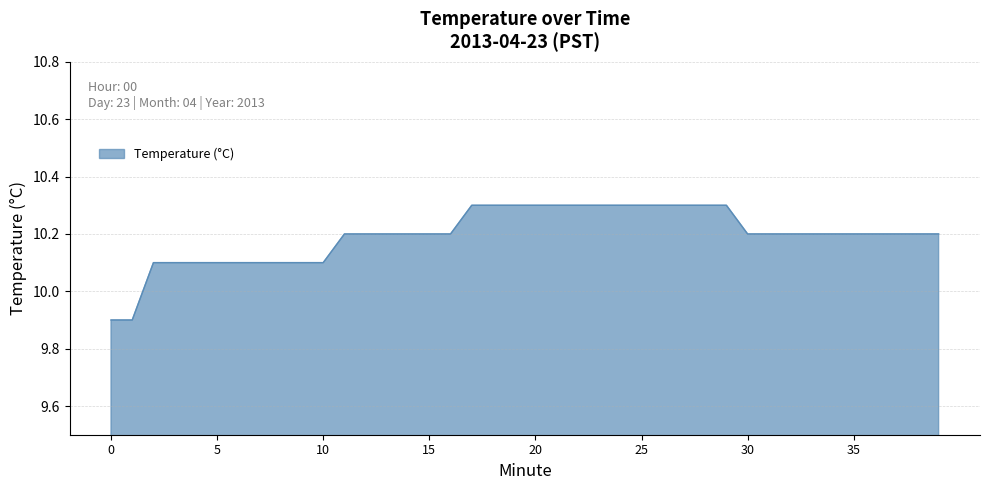

What is the difference between the maximum and minimum values?

0.4